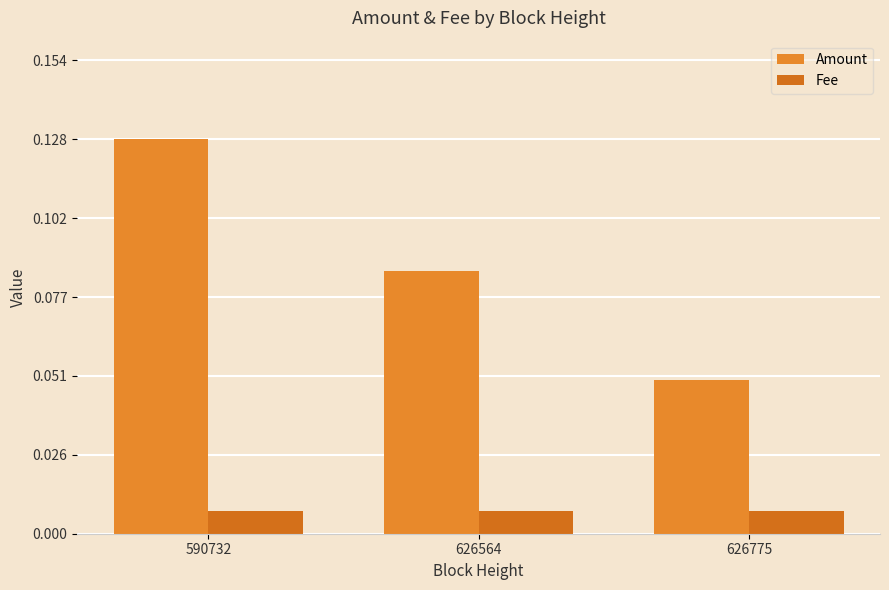

List the series in order of their overall mean, lowest first.

Fee, Amount